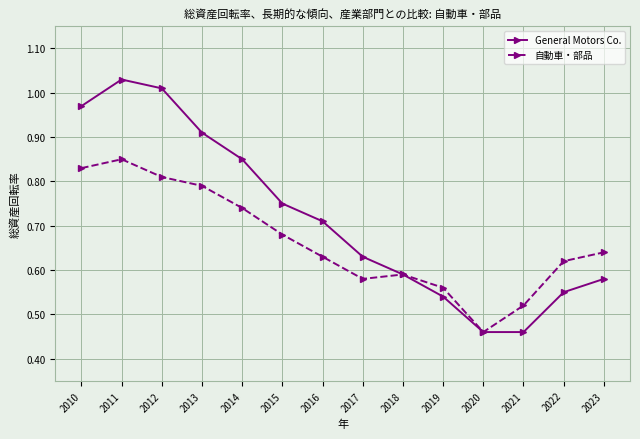

List the series in order of their peak value, highest first.

General Motors Co., 自動車・部品